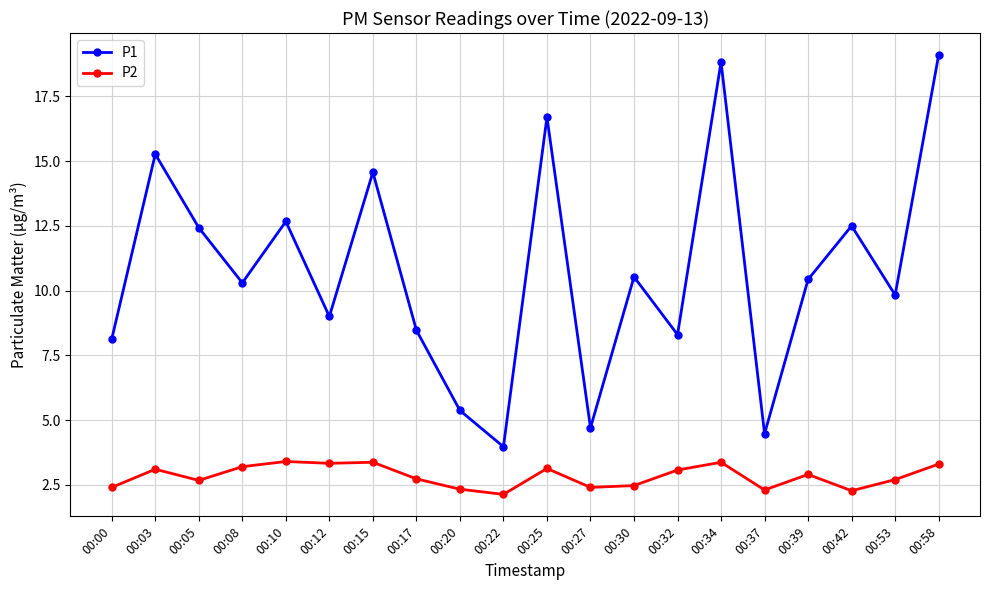

What is the sum of all P1 values?

215.6